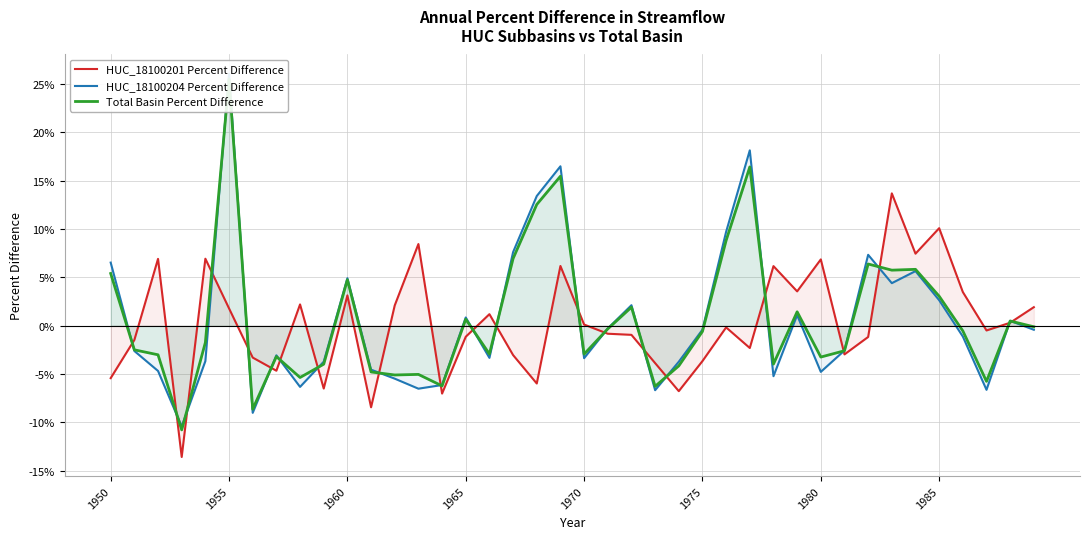

Reading right to left, transcribe all the data shown in this chart.

HUC_18100201 Percent Difference: 0.0	0.0	-0.0	0.0	0.1	0.1	0.1	-0.0	-0.0	0.1	0.0	0.1	-0.0	-0.0	-0.0	-0.1	-0.0	-0.0	-0.0	0.0	0.1	-0.1	-0.0	0.0	-0.0	-0.1	0.1	0.0	-0.1	0.0	-0.1	0.0	-0.0	-0.0	0.0	0.1	-0.1	0.1	-0.0	-0.1
HUC_18100204 Percent Difference: -0.0	0.0	-0.1	-0.0	0.0	0.1	0.0	0.1	-0.0	-0.0	0.0	-0.1	0.2	0.1	-0.0	-0.0	-0.1	0.0	-0.0	-0.0	0.2	0.1	0.1	-0.0	0.0	-0.1	-0.1	-0.1	-0.0	0.0	-0.0	-0.1	-0.0	-0.1	0.3	-0.0	-0.1	-0.0	-0.0	0.1
Total Basin Percent Difference: -0.0	0.0	-0.1	-0.0	0.0	0.1	0.1	0.1	-0.0	-0.0	0.0	-0.0	0.2	0.1	-0.0	-0.0	-0.1	0.0	-0.0	-0.0	0.2	0.1	0.1	-0.0	0.0	-0.1	-0.1	-0.1	-0.0	0.0	-0.0	-0.1	-0.0	-0.1	0.3	-0.0	-0.1	-0.0	-0.0	0.1